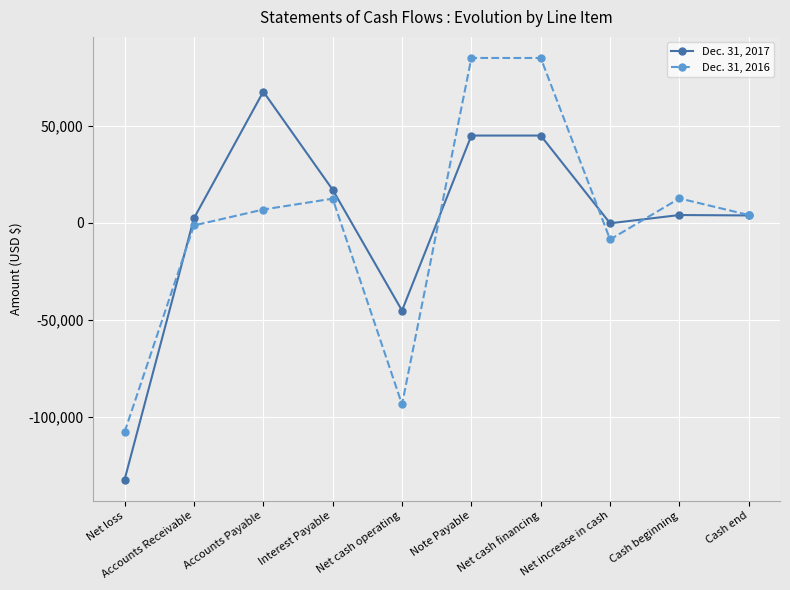

What position from the left is Note Payable?

6